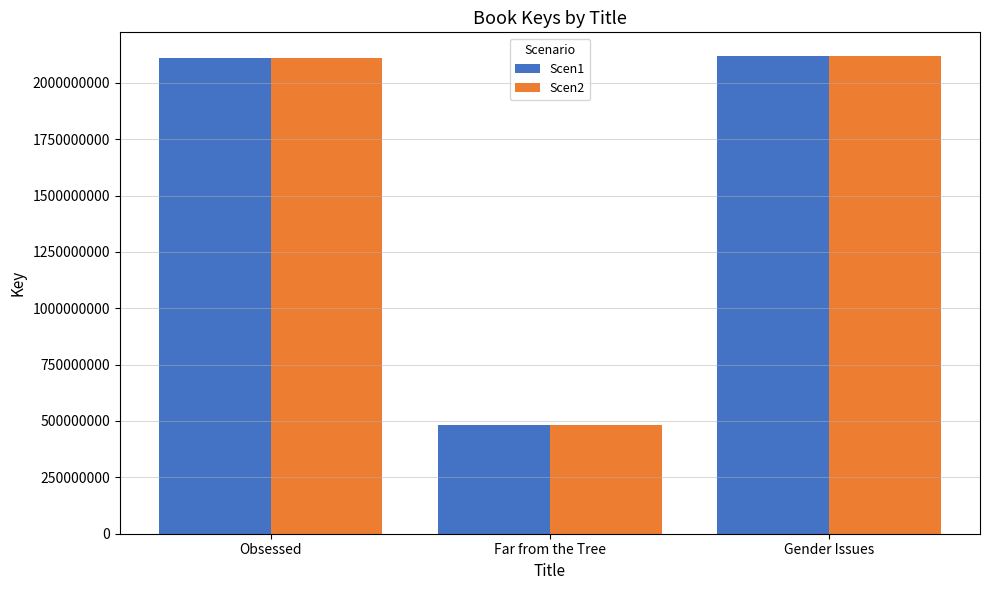

How many values in the Scen1 series are below 2112102631?

1